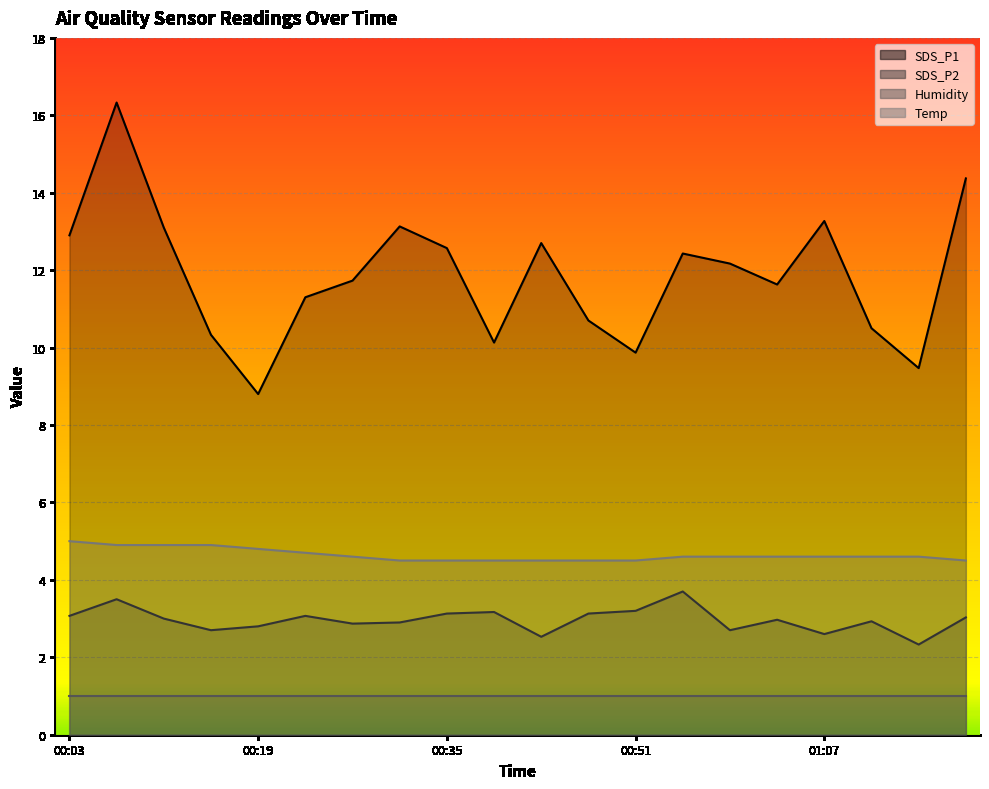

What is the value of the SDS_P1 point at the 3rd from the left?

13.1